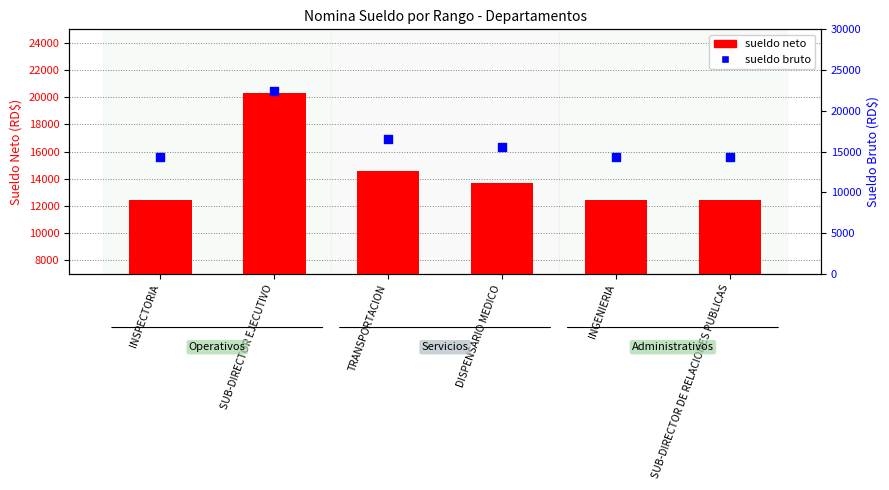

Which series reaches the minimum Y coordinate?

sueldo neto